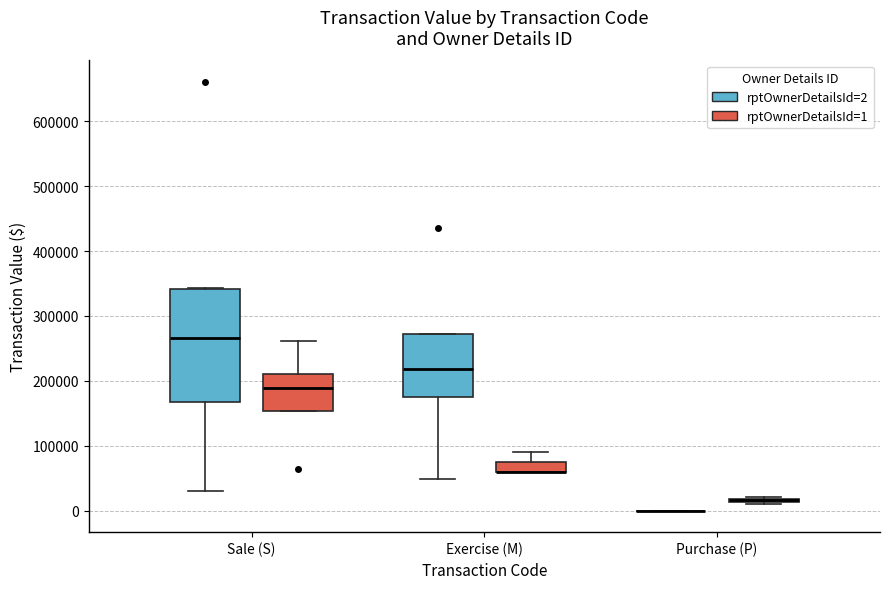

Where does the lower whisker of the box for Exercise (M) (rptOwnerDetailsId=2) end on the y-axis? The values are not printed on the chart, so give them approximately, as read against the axis.

50000